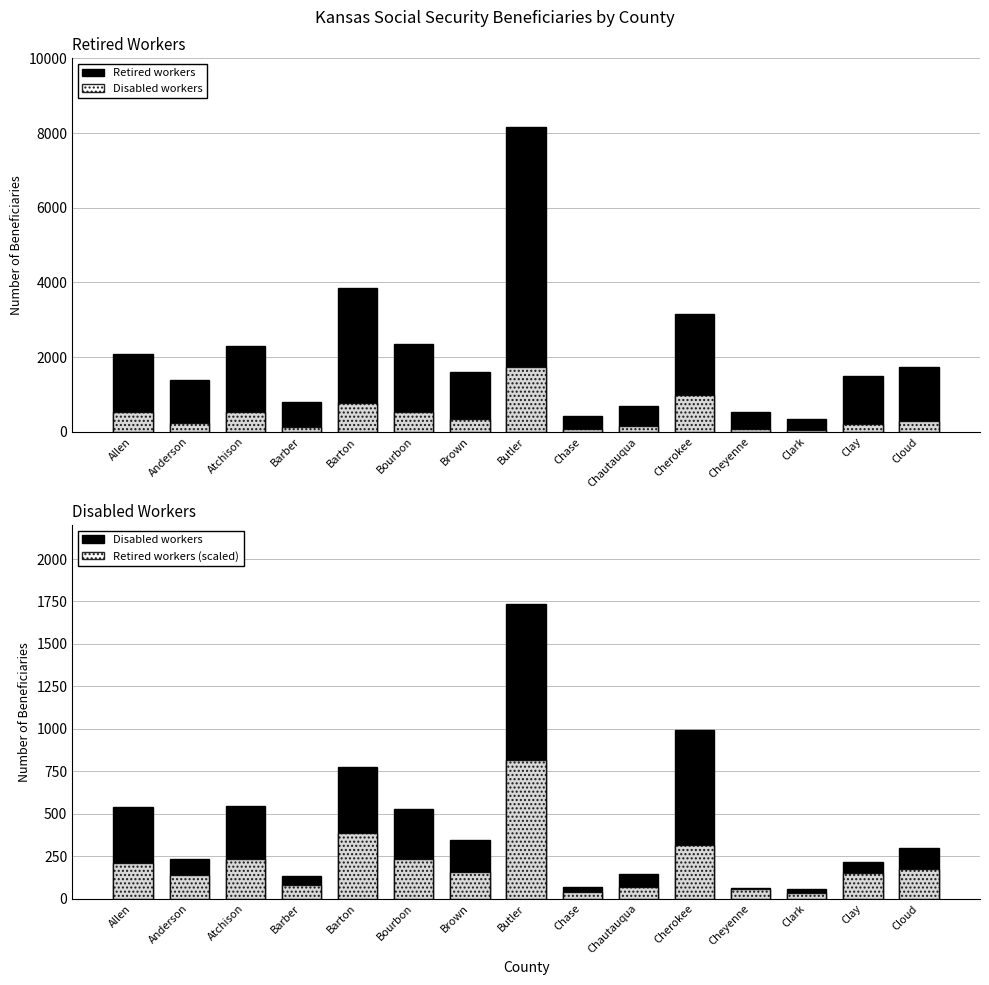

What position from the left is Anderson?

2